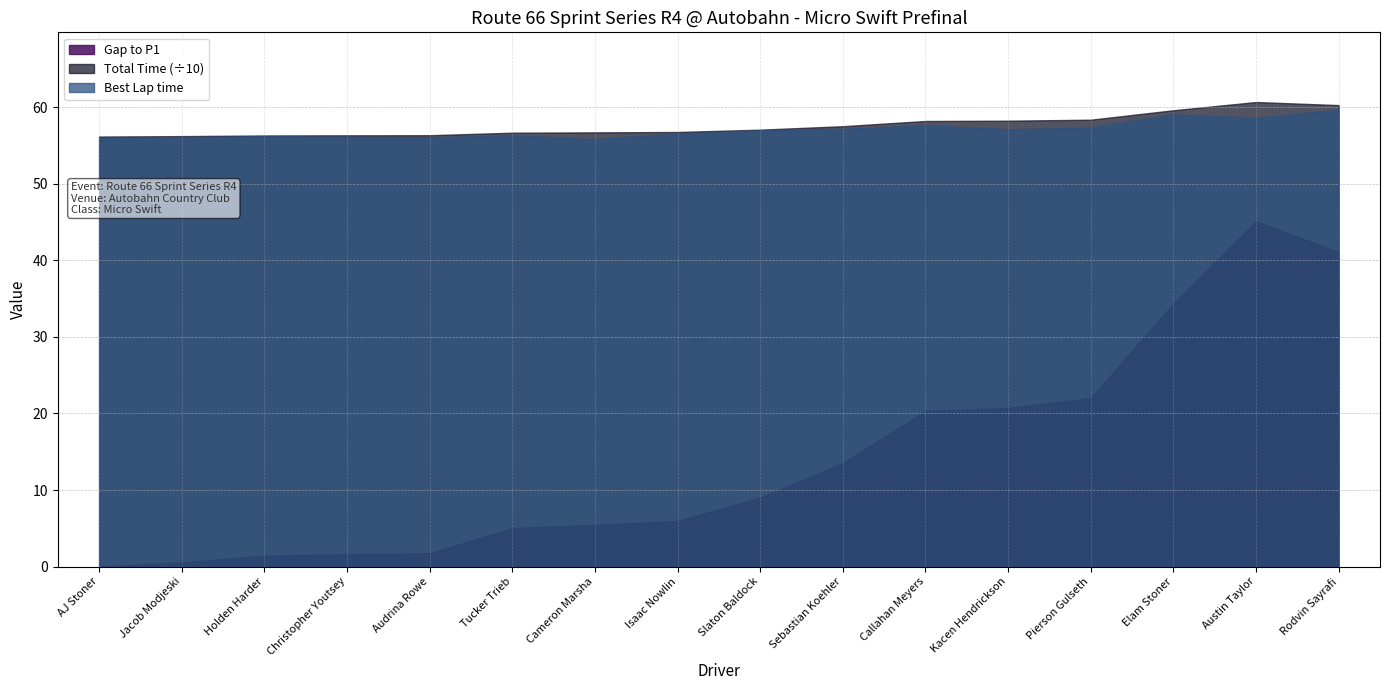

What is the spread (max minus min) of values at Jacob Modjeski?

55.7